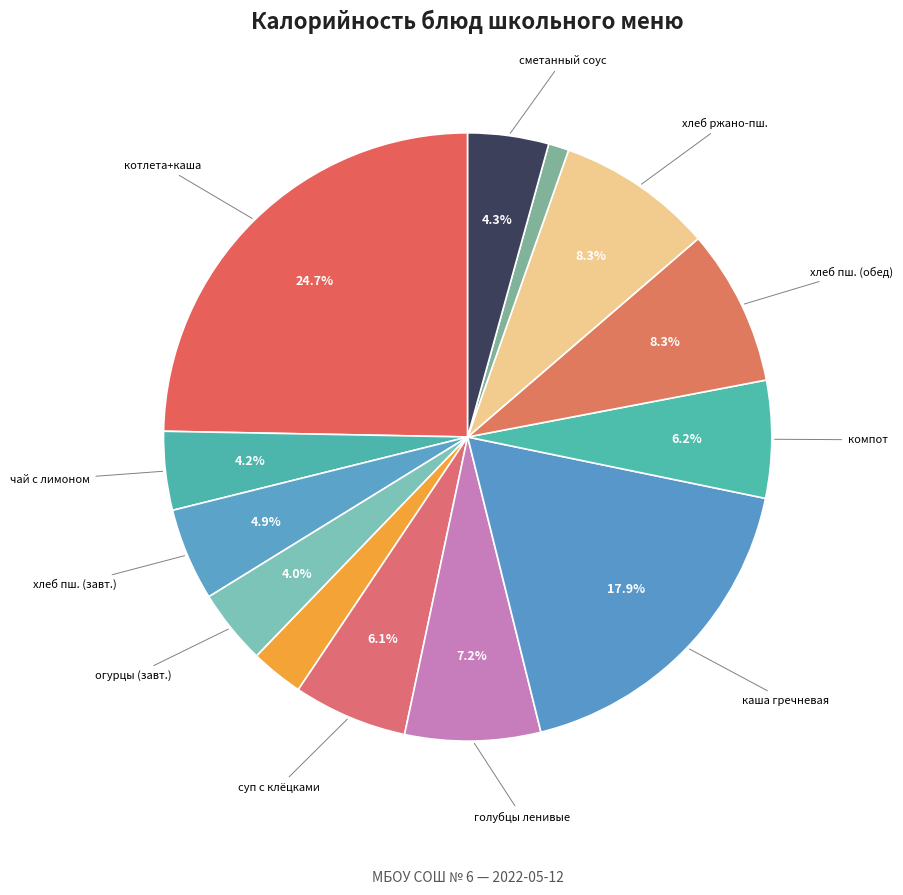

How many slices are in this pie chart?

13